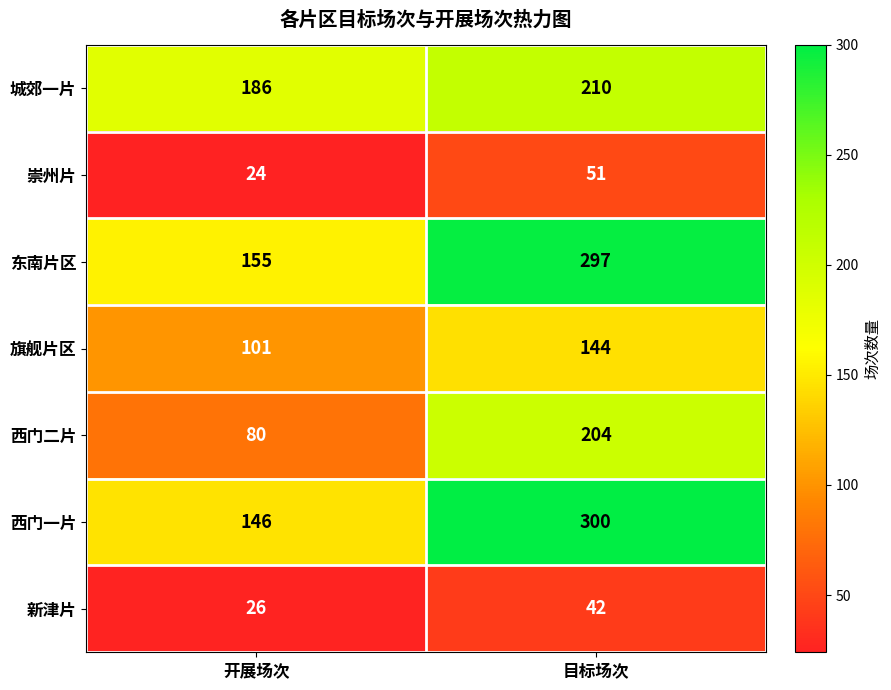

What is the minimum value shown in the chart?

24